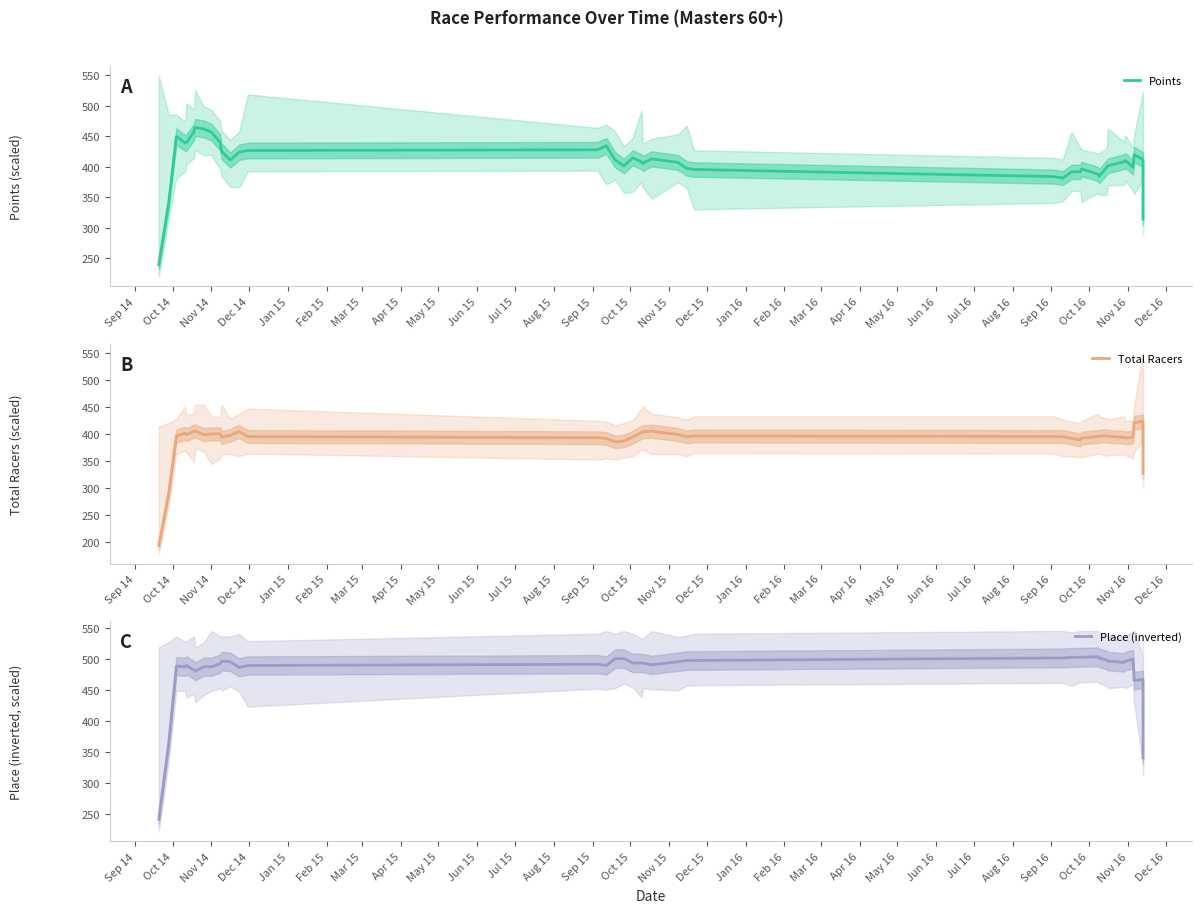

Is the value of Place (inverted) at Feb 15 greater than the value of Points at Nov 16?

Yes